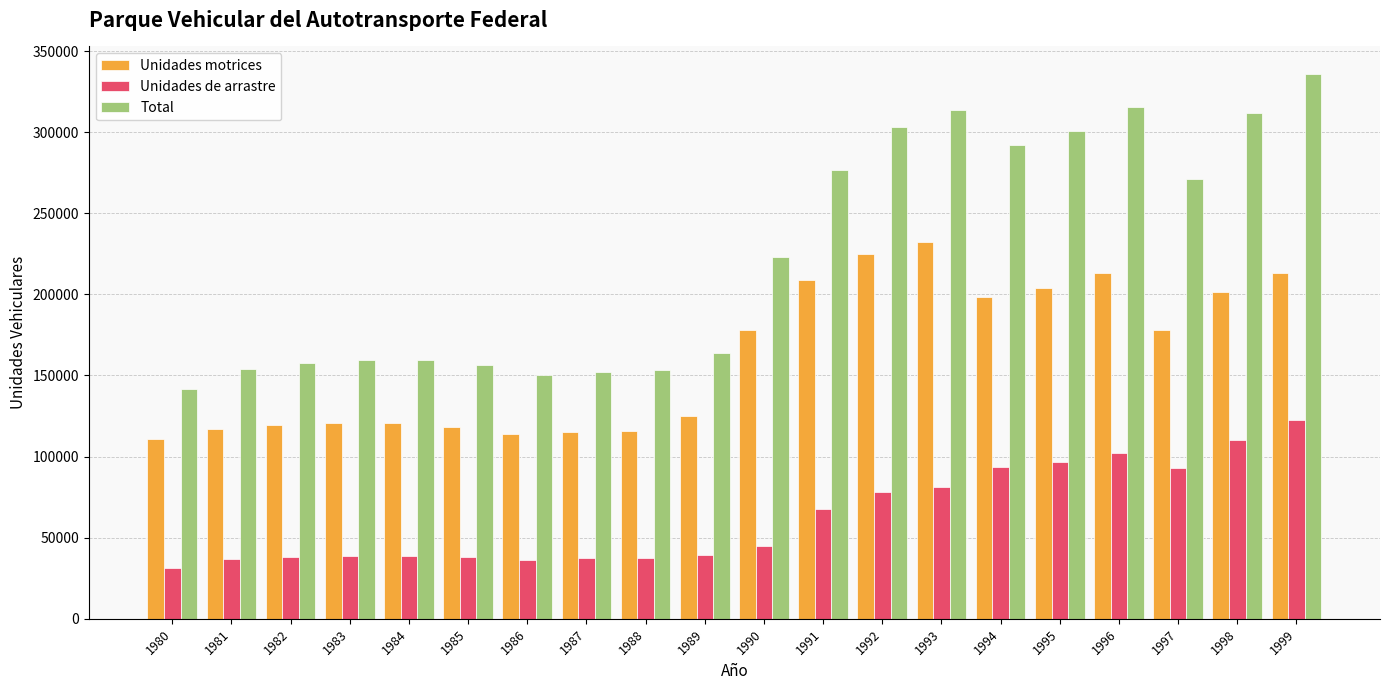

What are all the series names shown in the legend?

Unidades motrices, Unidades de arrastre, Total